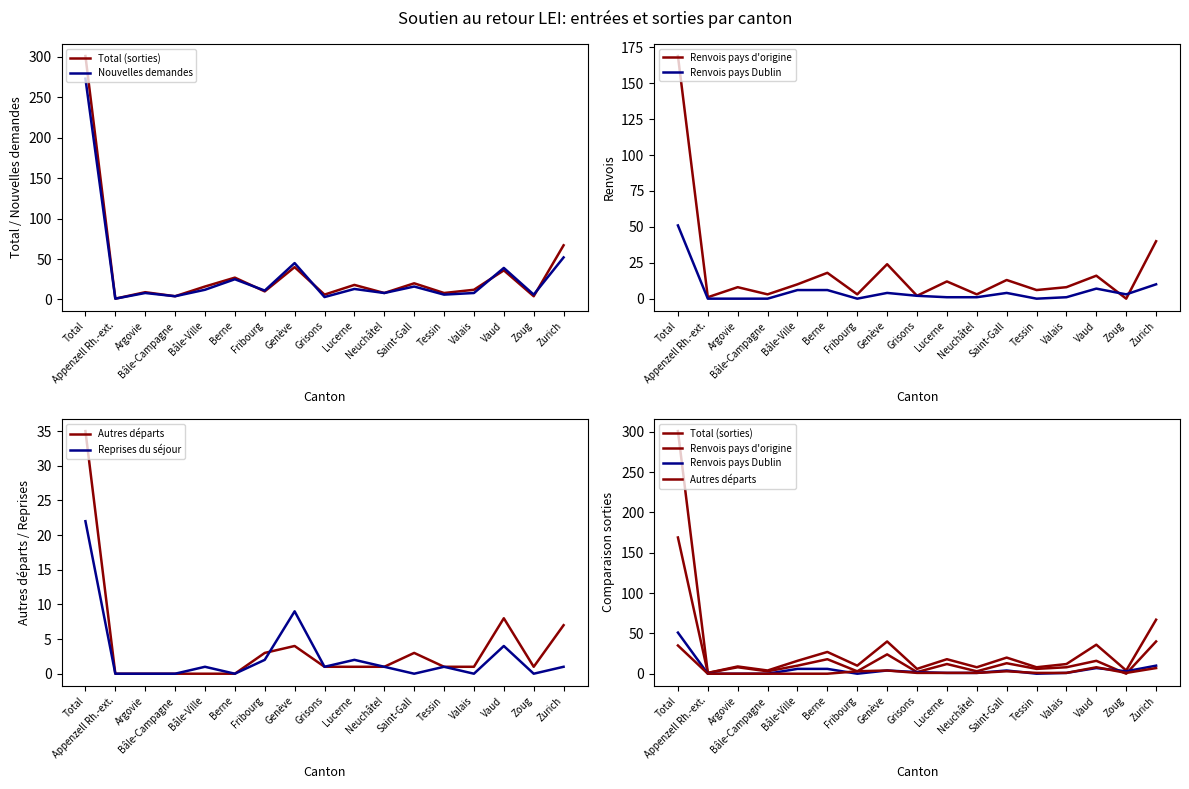

What is the label of the 7th point from the right?

Neuchâtel